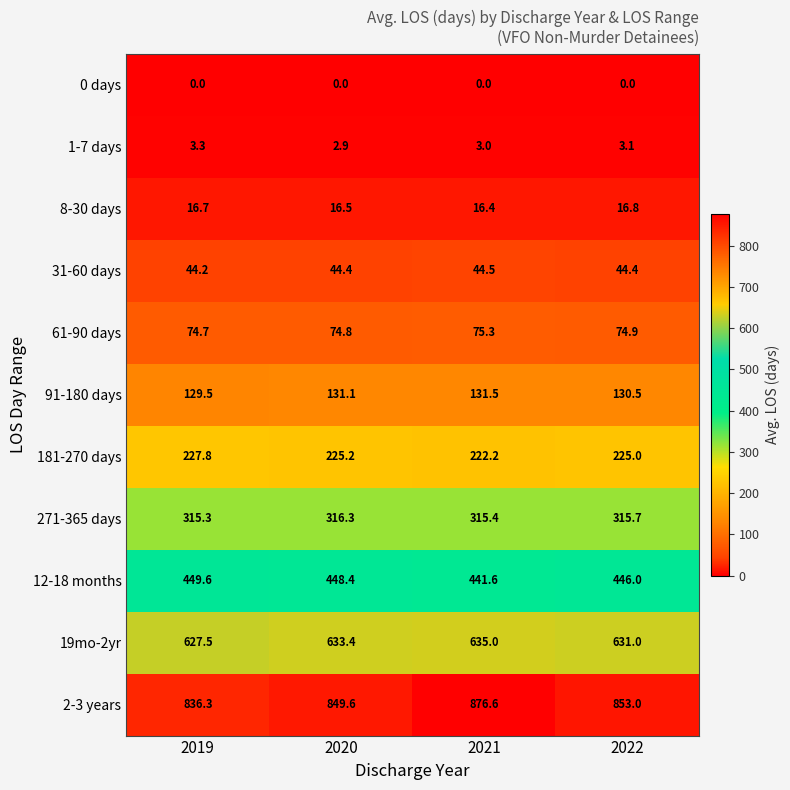

Is it true that 91-180 days equals 131.1 at 2020?

True